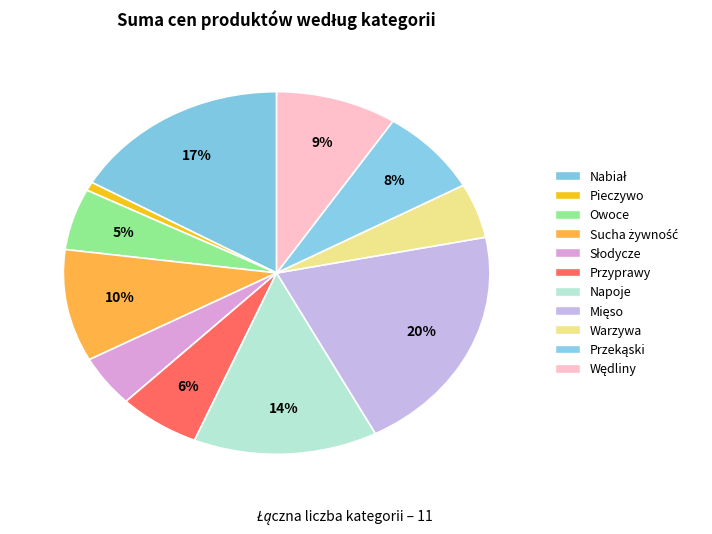

Rank the categories by value from highest to lowest.

Mięso, Nabiał, Napoje, Sucha żywność, Wędliny, Przekąski, Przyprawy, Owoce, Warzywa, Słodycze, Pieczywo